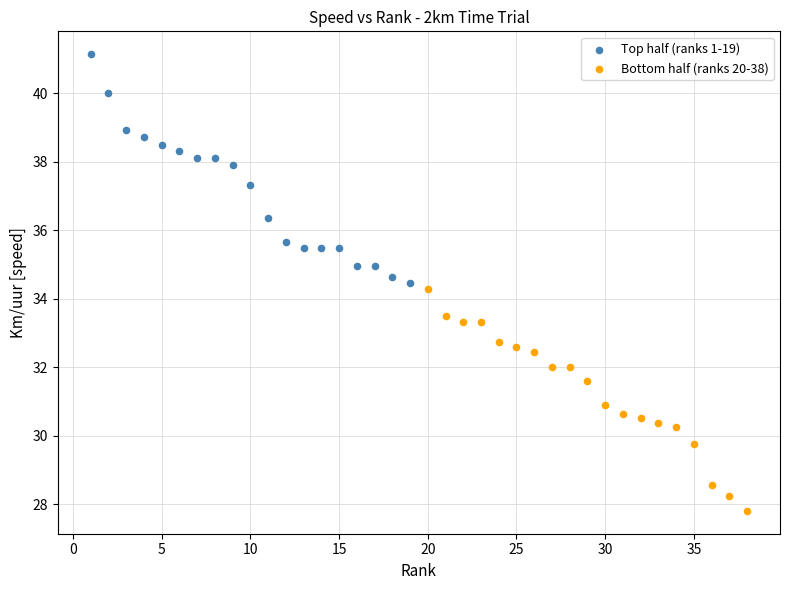

Which series has the widest spread of Y values?

Top half (ranks 1-19)